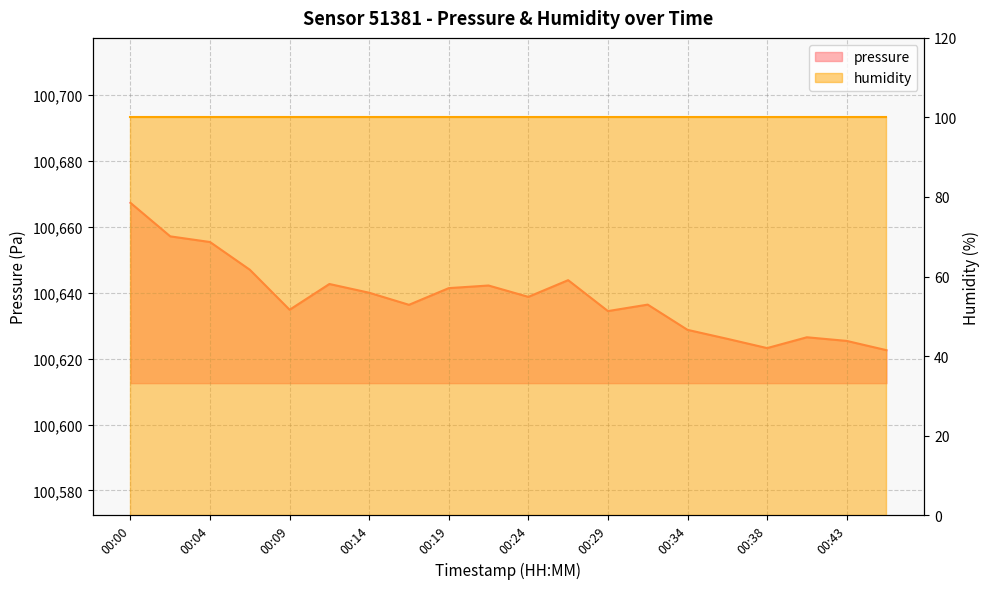

How many interior local peaks (higher than both neighbors) does the data have?

5